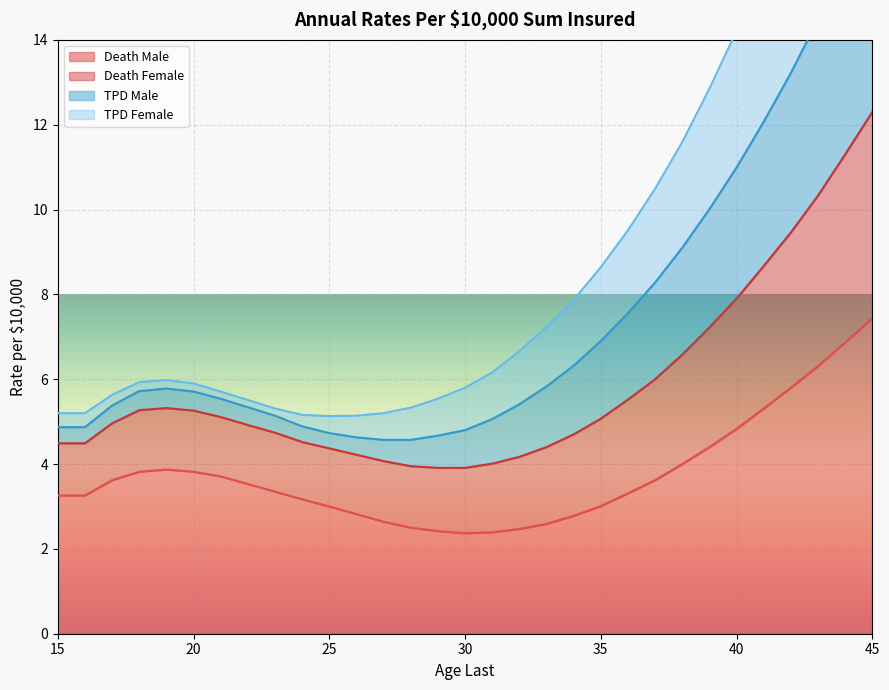

What is the smallest value displayed?

2.4